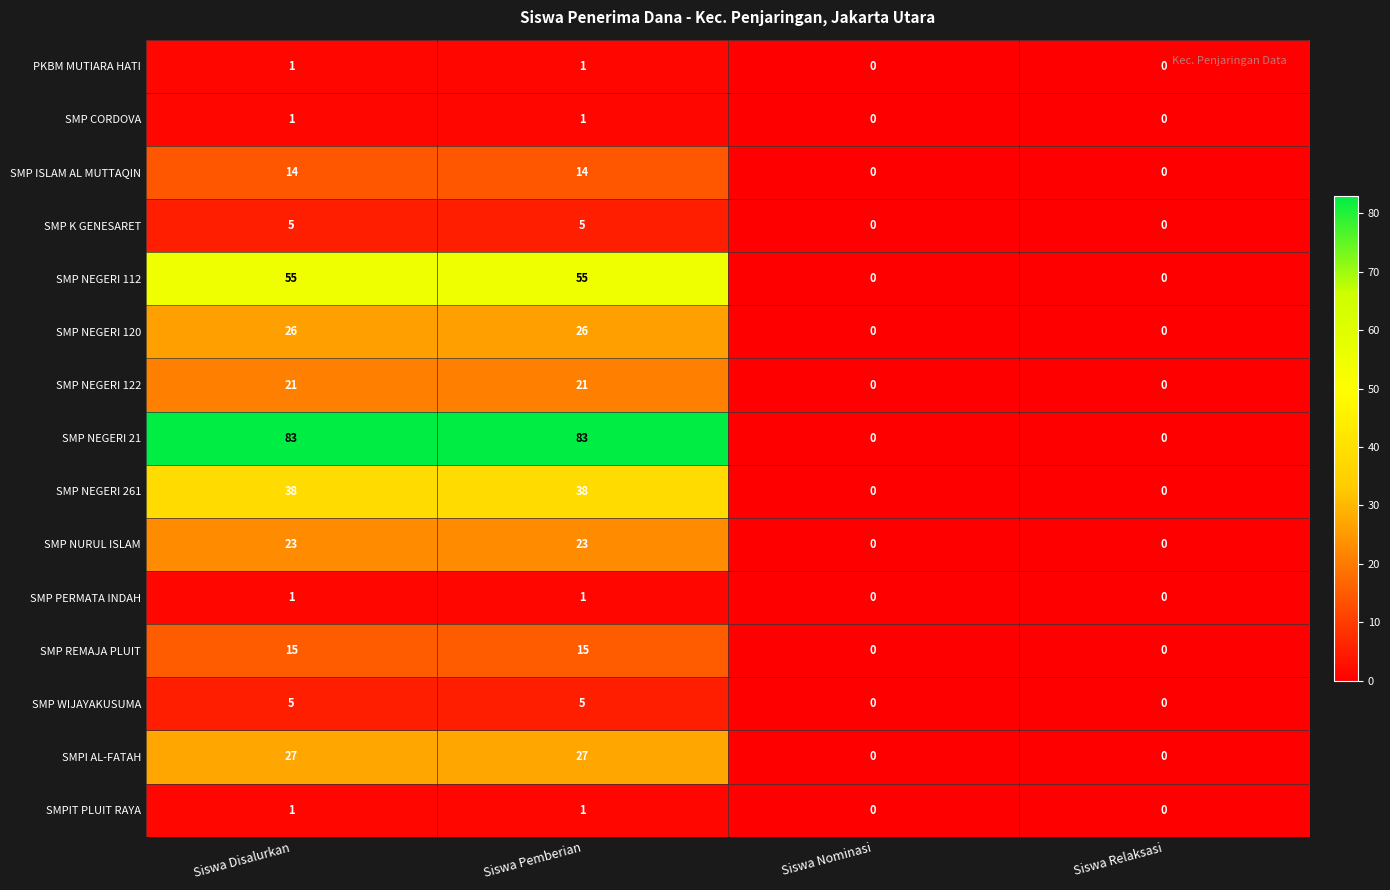

Is it true that SMPIT PLUIT RAYA equals 2 at Siswa Pemberian?

False